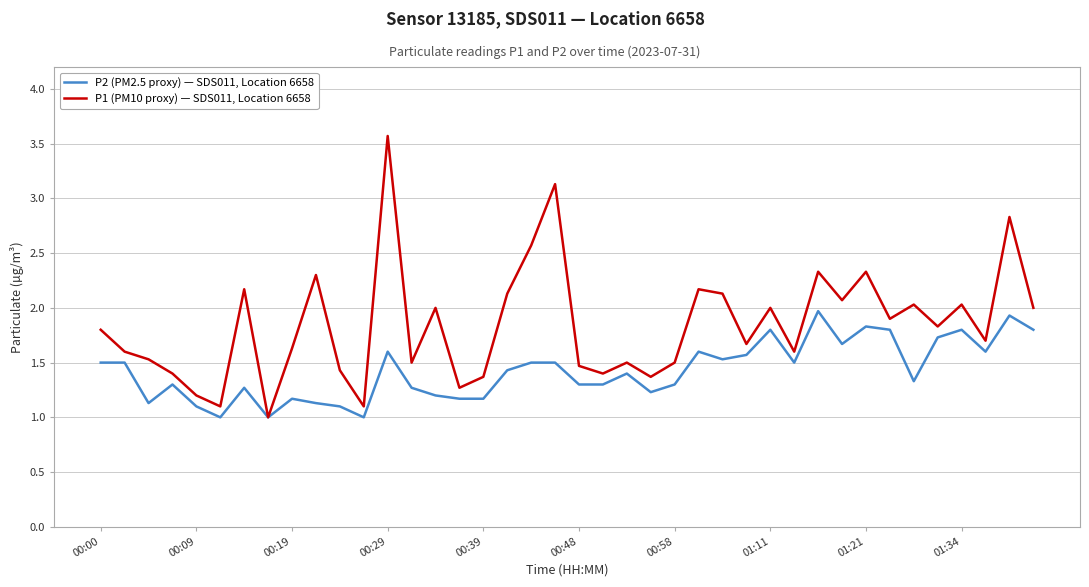

What is the minimum value for P2 (PM2.5 proxy) — SDS011, Location 6658?

1.0